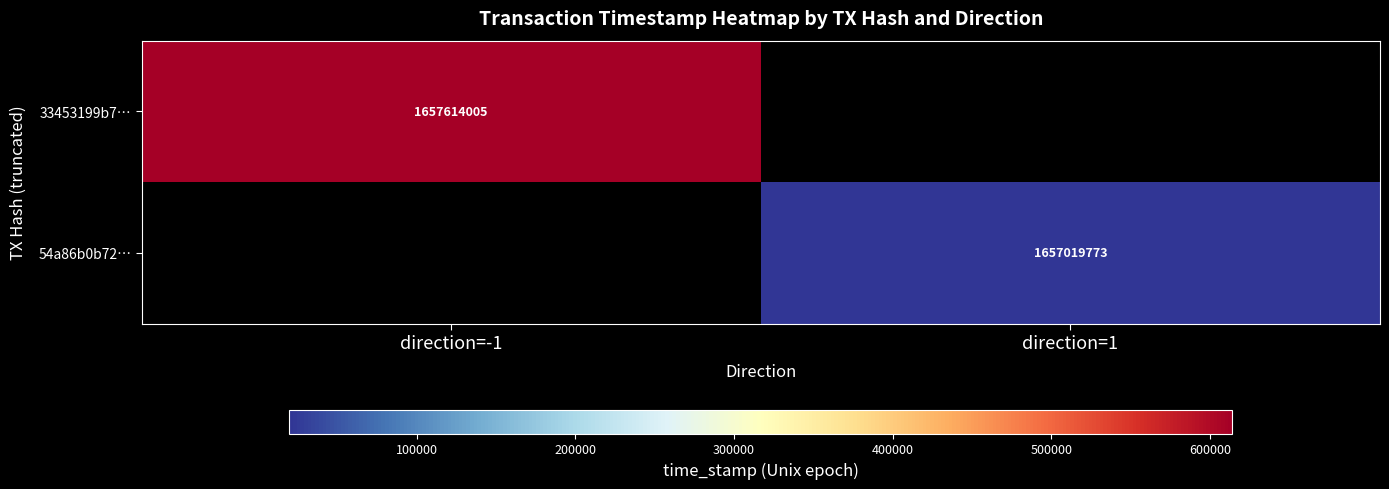

The 54a86b0b72… series shows 2867138730 at direction=1. True or false?

False